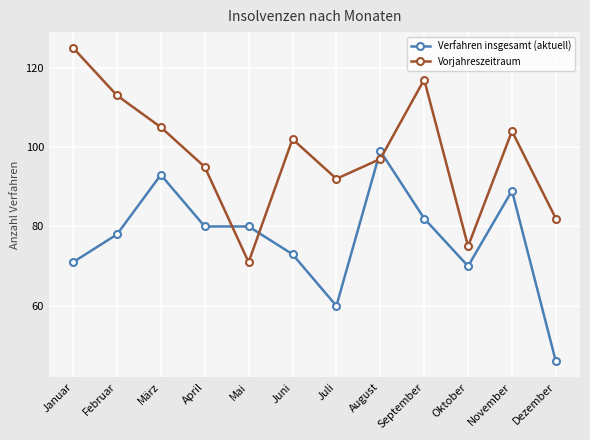

What is the spread (max minus min) of values at September?

35